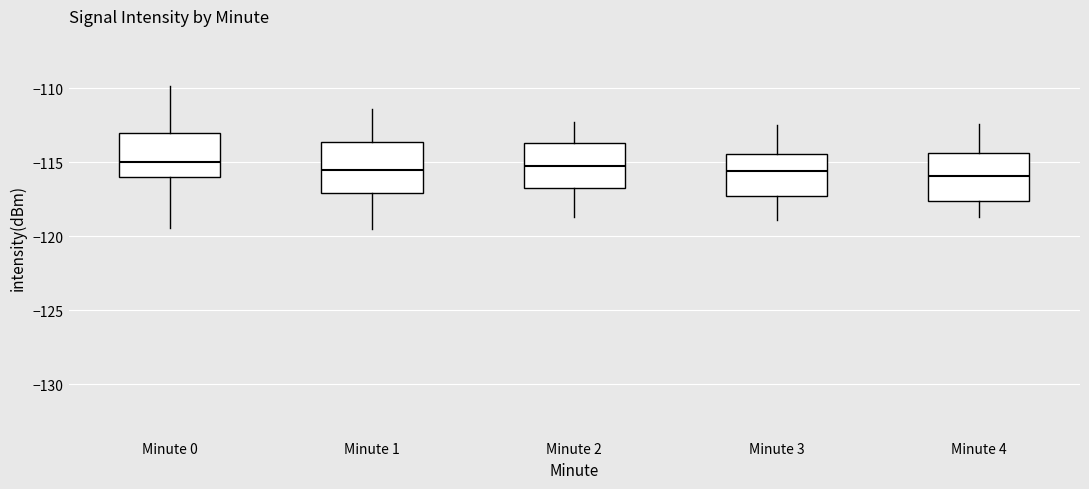

Where does the median line of the box for Minute 4 sit on the y-axis? The values are not printed on the chart, so give them approximately, as read against the axis.

-116.0